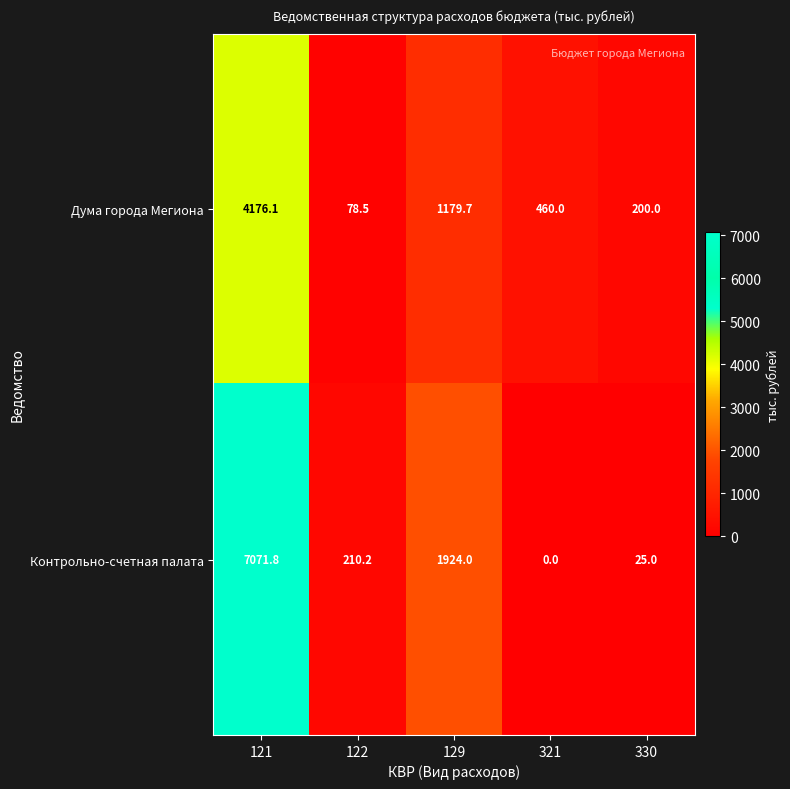

What is the difference between the maximum and minimum values in the Дума города Мегиона series?

4097.6